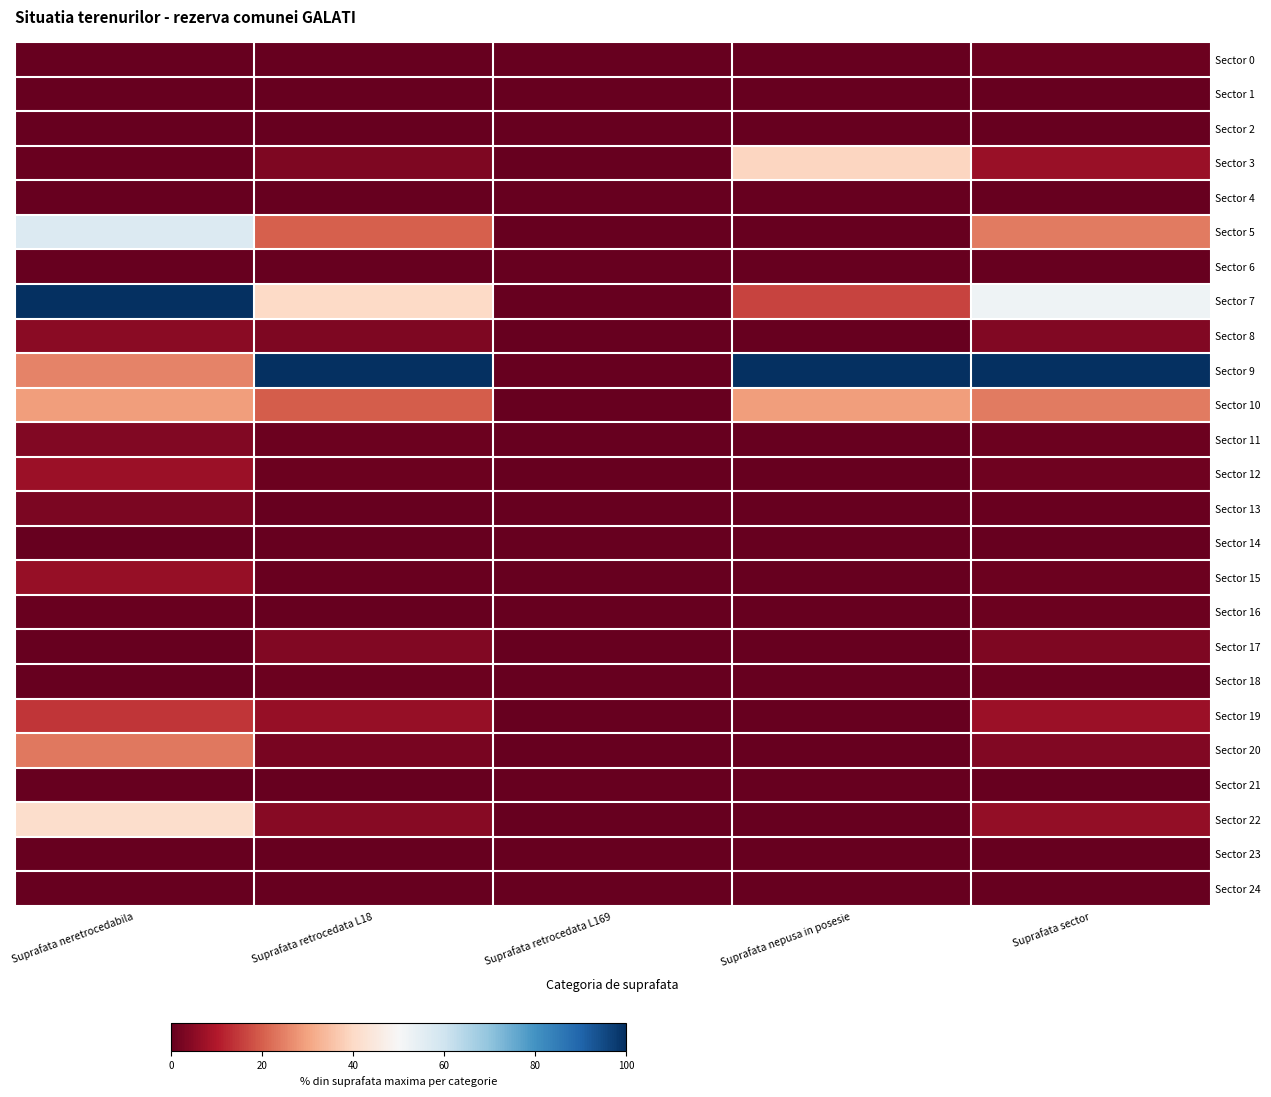

Reading left to right, transcribe all the data shown in this chart.

Sector 0: Suprafata neretrocedabila=0.0	Suprafata retrocedata L18=0.0	Suprafata retrocedata L169=0.0	Suprafata nepusa in posesie=0.0	Suprafata sector=1.1
Sector 1: Suprafata neretrocedabila=0.0	Suprafata retrocedata L18=0.0	Suprafata retrocedata L169=0.0	Suprafata nepusa in posesie=0.0	Suprafata sector=0.0
Sector 2: Suprafata neretrocedabila=0.0	Suprafata retrocedata L18=0.0	Suprafata retrocedata L169=0.0	Suprafata nepusa in posesie=0.0	Suprafata sector=0.0
Sector 3: Suprafata neretrocedabila=0.7	Suprafata retrocedata L18=3.3	Suprafata retrocedata L169=0.0	Suprafata nepusa in posesie=39.5	Suprafata sector=7.0
Sector 4: Suprafata neretrocedabila=0.0	Suprafata retrocedata L18=0.0	Suprafata retrocedata L169=0.0	Suprafata nepusa in posesie=0.0	Suprafata sector=0.0
Sector 5: Suprafata neretrocedabila=56.8	Suprafata retrocedata L18=20.0	Suprafata retrocedata L169=0.0	Suprafata nepusa in posesie=0.0	Suprafata sector=24.0
Sector 6: Suprafata neretrocedabila=0.0	Suprafata retrocedata L18=0.0	Suprafata retrocedata L169=0.0	Suprafata nepusa in posesie=0.0	Suprafata sector=0.0
Sector 7: Suprafata neretrocedabila=100.0	Suprafata retrocedata L18=40.2	Suprafata retrocedata L169=0.0	Suprafata nepusa in posesie=16.2	Suprafata sector=52.0
Sector 8: Suprafata neretrocedabila=4.9	Suprafata retrocedata L18=3.5	Suprafata retrocedata L169=0.0	Suprafata nepusa in posesie=0.0	Suprafata sector=3.9
Sector 9: Suprafata neretrocedabila=25.3	Suprafata retrocedata L18=100.0	Suprafata retrocedata L169=0.0	Suprafata nepusa in posesie=100.0	Suprafata sector=100.0
Sector 10: Suprafata neretrocedabila=29.1	Suprafata retrocedata L18=19.6	Suprafata retrocedata L169=0.0	Suprafata nepusa in posesie=29.0	Suprafata sector=23.8
Sector 11: Suprafata neretrocedabila=3.9	Suprafata retrocedata L18=0.8	Suprafata retrocedata L169=0.0	Suprafata nepusa in posesie=0.0	Suprafata sector=1.0
Sector 12: Suprafata neretrocedabila=7.4	Suprafata retrocedata L18=1.2	Suprafata retrocedata L169=0.0	Suprafata nepusa in posesie=0.0	Suprafata sector=1.5
Sector 13: Suprafata neretrocedabila=2.9	Suprafata retrocedata L18=0.3	Suprafata retrocedata L169=0.0	Suprafata nepusa in posesie=0.0	Suprafata sector=0.6
Sector 14: Suprafata neretrocedabila=0.0	Suprafata retrocedata L18=0.3	Suprafata retrocedata L169=0.0	Suprafata nepusa in posesie=0.0	Suprafata sector=0.3
Sector 15: Suprafata neretrocedabila=6.4	Suprafata retrocedata L18=0.6	Suprafata retrocedata L169=0.0	Suprafata nepusa in posesie=0.0	Suprafata sector=0.9
Sector 16: Suprafata neretrocedabila=0.5	Suprafata retrocedata L18=0.0	Suprafata retrocedata L169=0.0	Suprafata nepusa in posesie=0.0	Suprafata sector=1.0
Sector 17: Suprafata neretrocedabila=0.0	Suprafata retrocedata L18=3.6	Suprafata retrocedata L169=0.0	Suprafata nepusa in posesie=0.0	Suprafata sector=3.5
Sector 18: Suprafata neretrocedabila=0.0	Suprafata retrocedata L18=0.9	Suprafata retrocedata L169=0.0	Suprafata nepusa in posesie=0.0	Suprafata sector=0.9
Sector 19: Suprafata neretrocedabila=14.2	Suprafata retrocedata L18=6.6	Suprafata retrocedata L169=0.0	Suprafata nepusa in posesie=0.0	Suprafata sector=7.1
Sector 20: Suprafata neretrocedabila=23.6	Suprafata retrocedata L18=2.4	Suprafata retrocedata L169=0.0	Suprafata nepusa in posesie=0.0	Suprafata sector=3.7
Sector 21: Suprafata neretrocedabila=0.0	Suprafata retrocedata L18=0.1	Suprafata retrocedata L169=0.0	Suprafata nepusa in posesie=0.0	Suprafata sector=0.1
Sector 22: Suprafata neretrocedabila=41.3	Suprafata retrocedata L18=4.4	Suprafata retrocedata L169=0.0	Suprafata nepusa in posesie=0.0	Suprafata sector=6.0
Sector 23: Suprafata neretrocedabila=0.0	Suprafata retrocedata L18=0.0	Suprafata retrocedata L169=0.0	Suprafata nepusa in posesie=0.0	Suprafata sector=0.0
Sector 24: Suprafata neretrocedabila=0.0	Suprafata retrocedata L18=0.0	Suprafata retrocedata L169=0.0	Suprafata nepusa in posesie=0.0	Suprafata sector=0.0